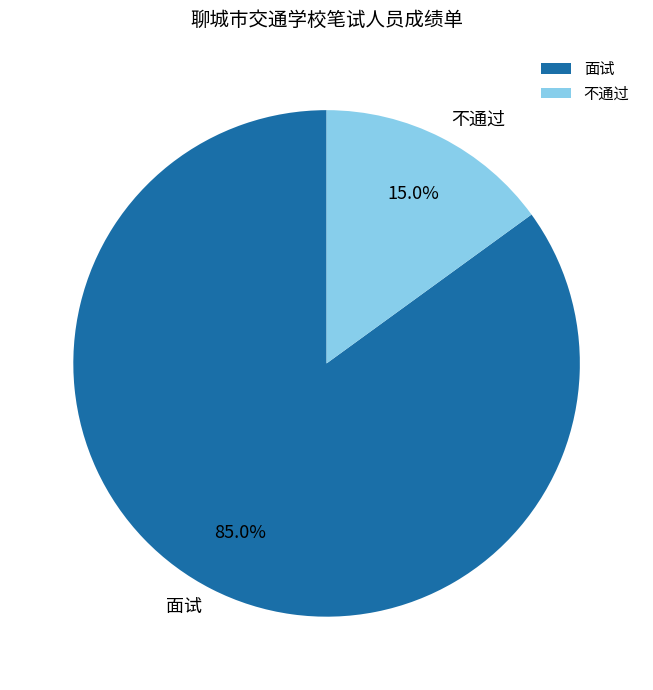

Is 面试 the majority of the pie?

Yes